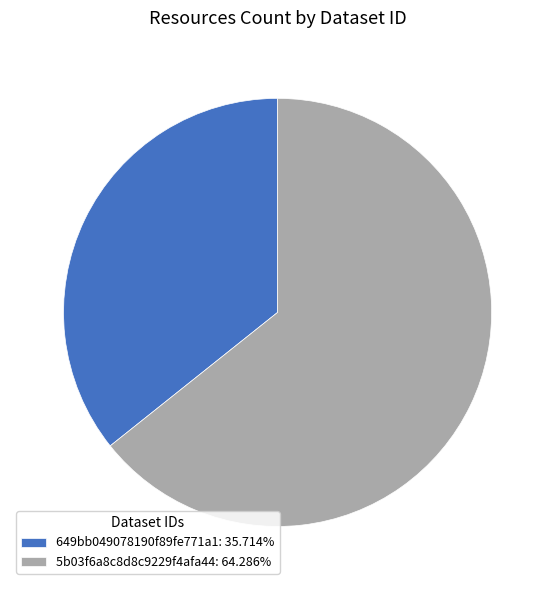

Is it true that 649bb049078190f89fe771a1 is 36% of the pie?

True